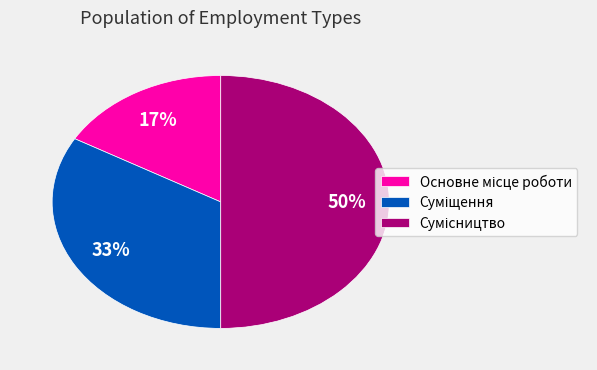

To the nearest percent, what is the difference between the largest and smallest slice percentages?

33%